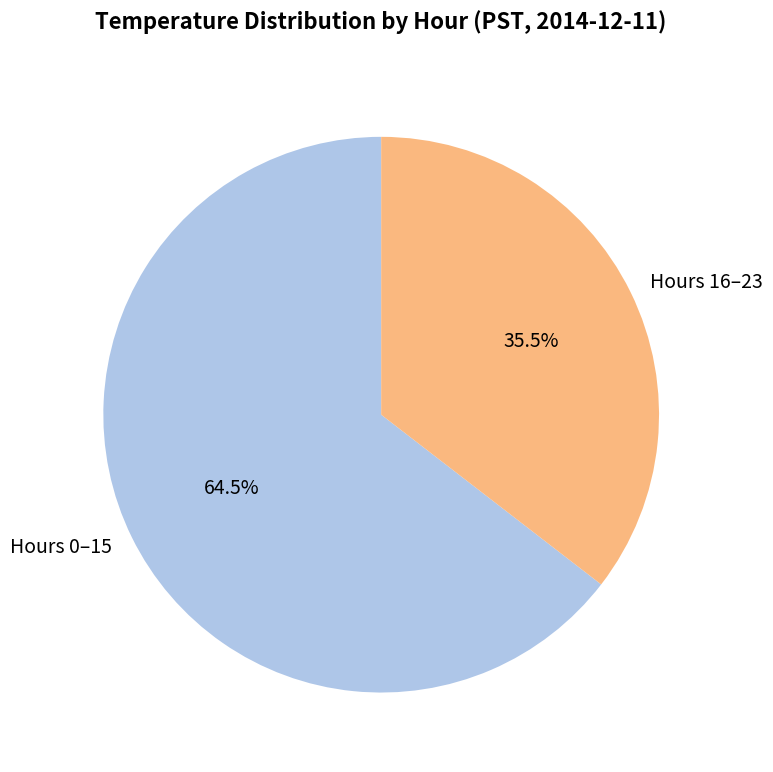

Which category has the biggest portion of the pie?

Hours 0–15